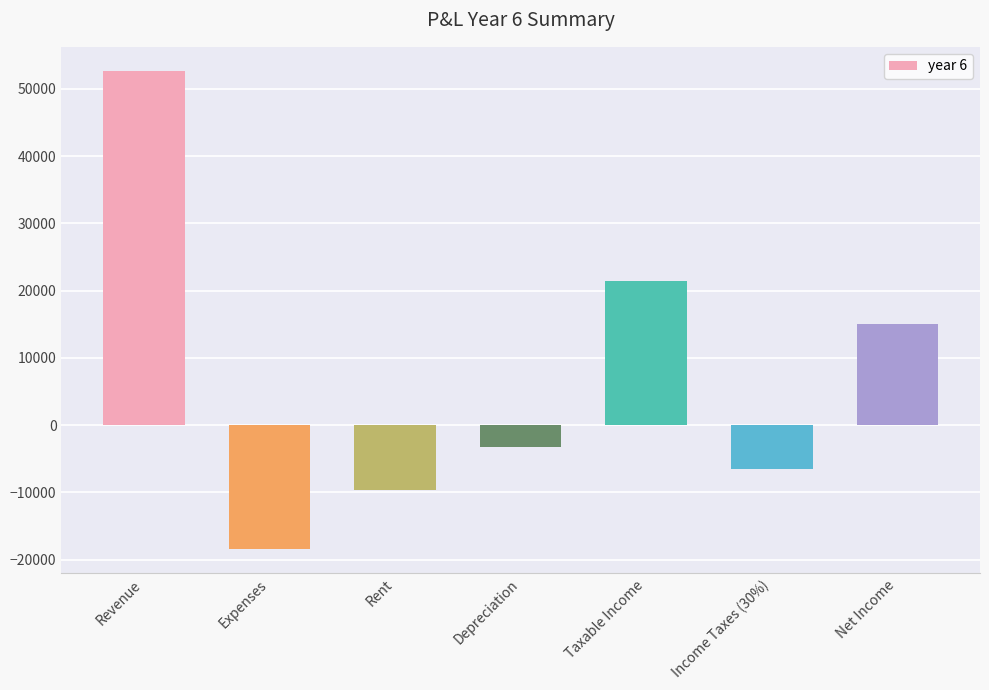

How many bars are there in total?

7